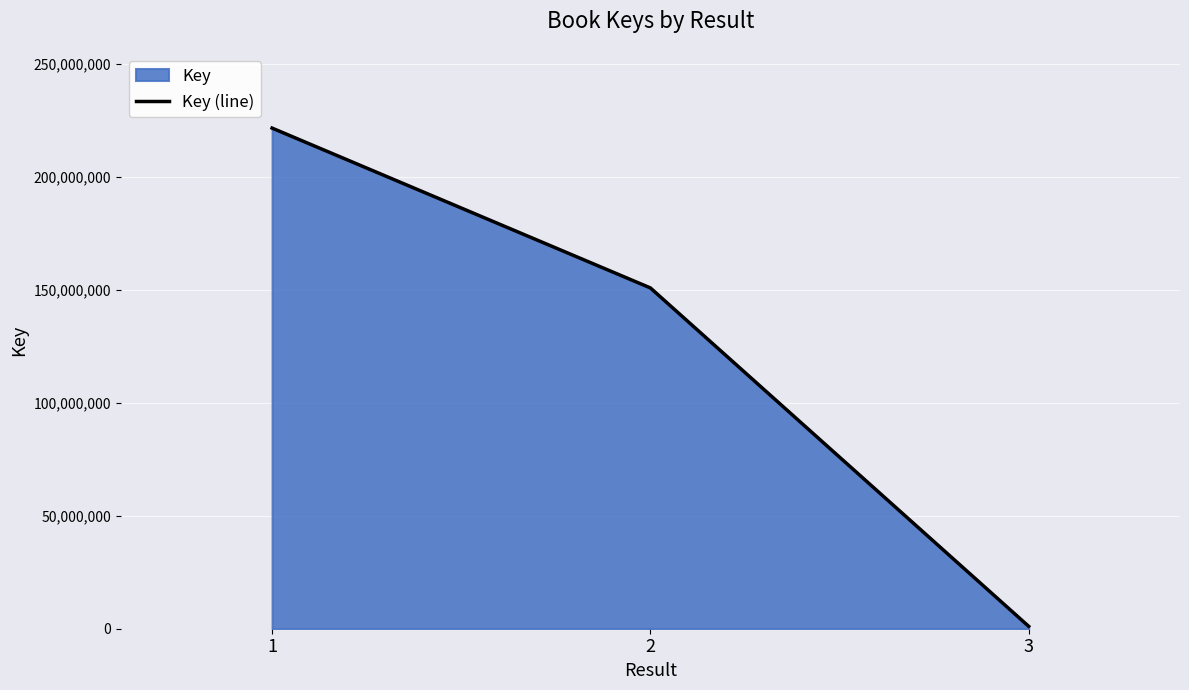

What is the average value?

124528401